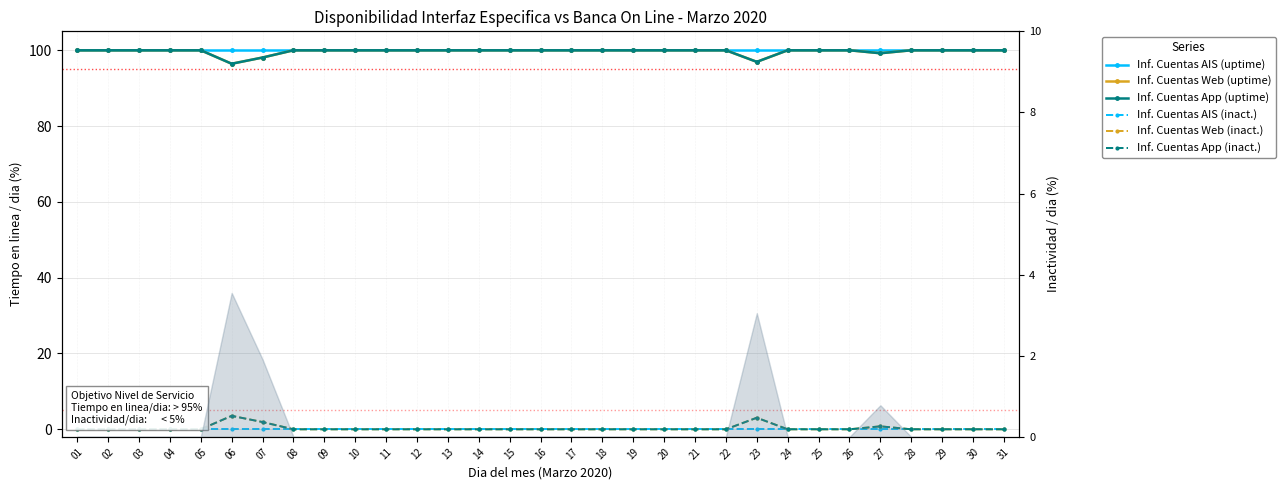

What is the total value across all series at 02?

300.0